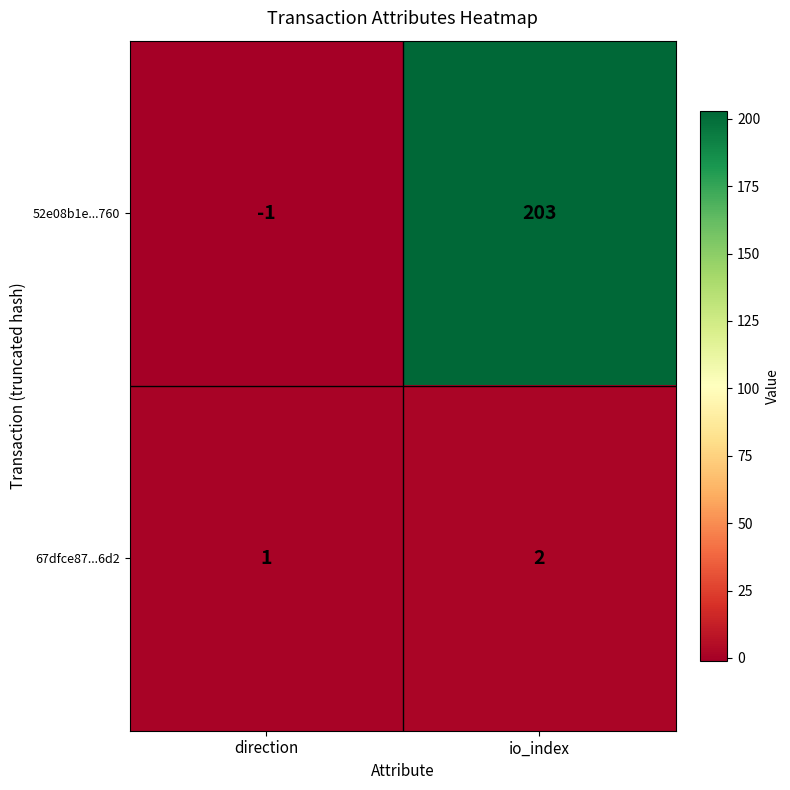

What is the minimum value shown in the chart?

-1